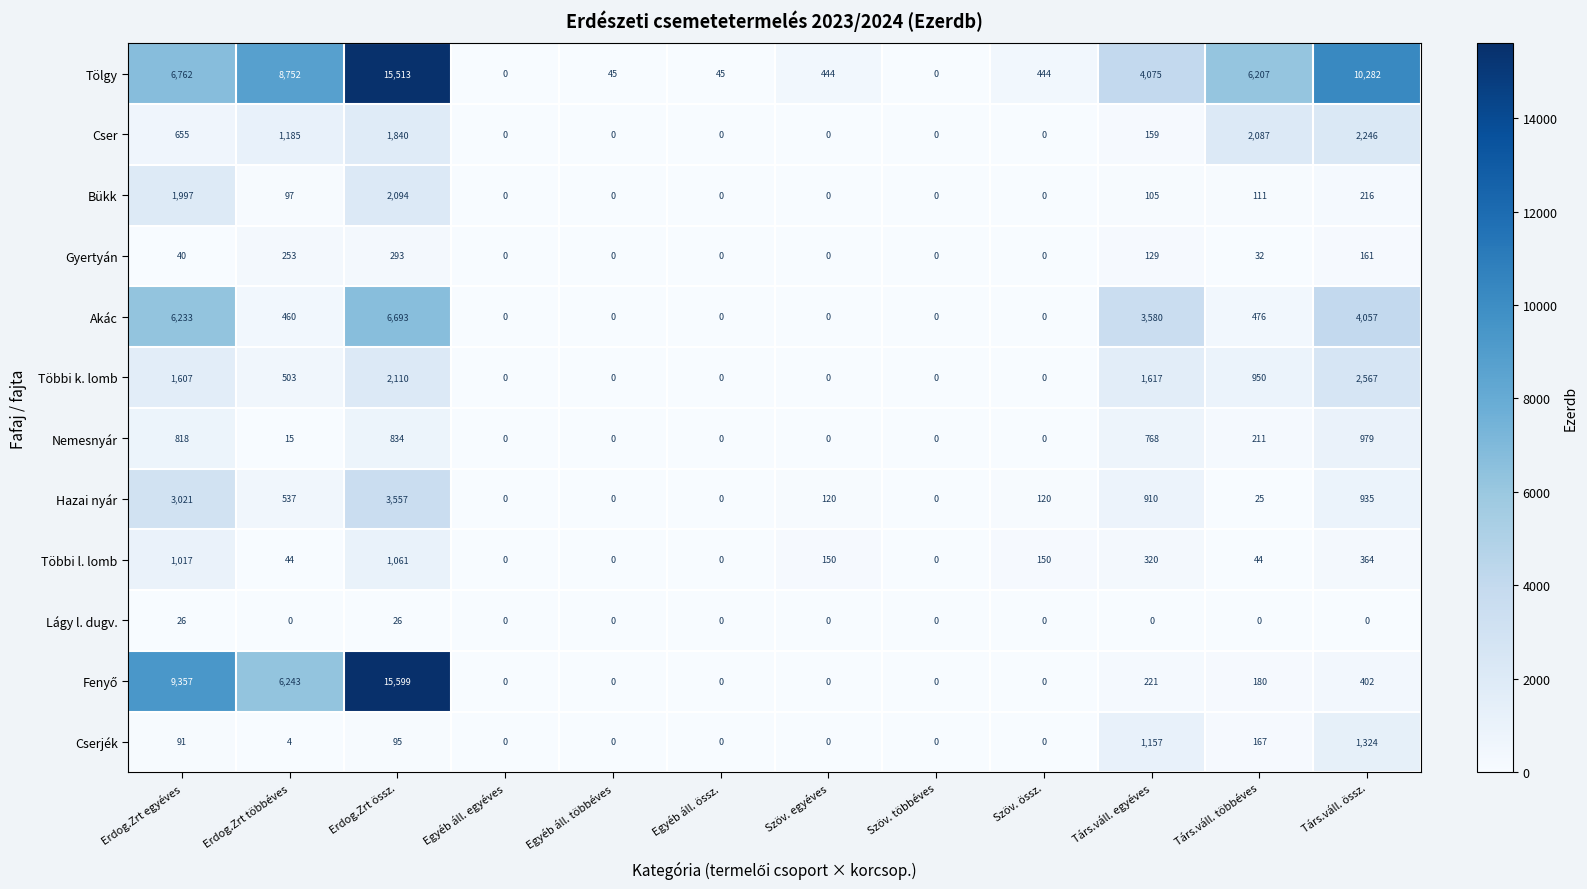

Where is Gyertyán nearest to the value 146?

Társ.váll. össz.